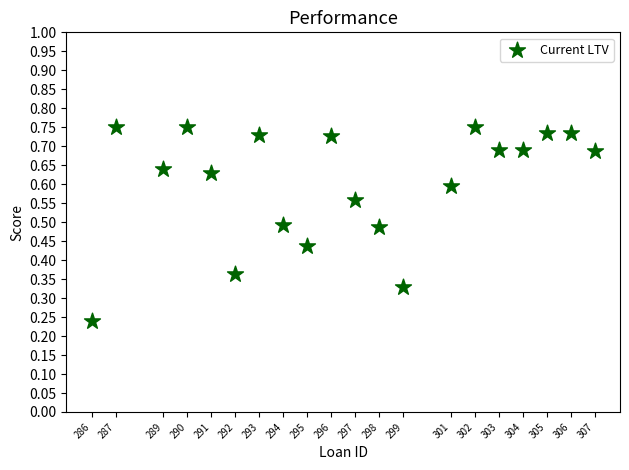

What is the range of X values (max minus min)?

21.0